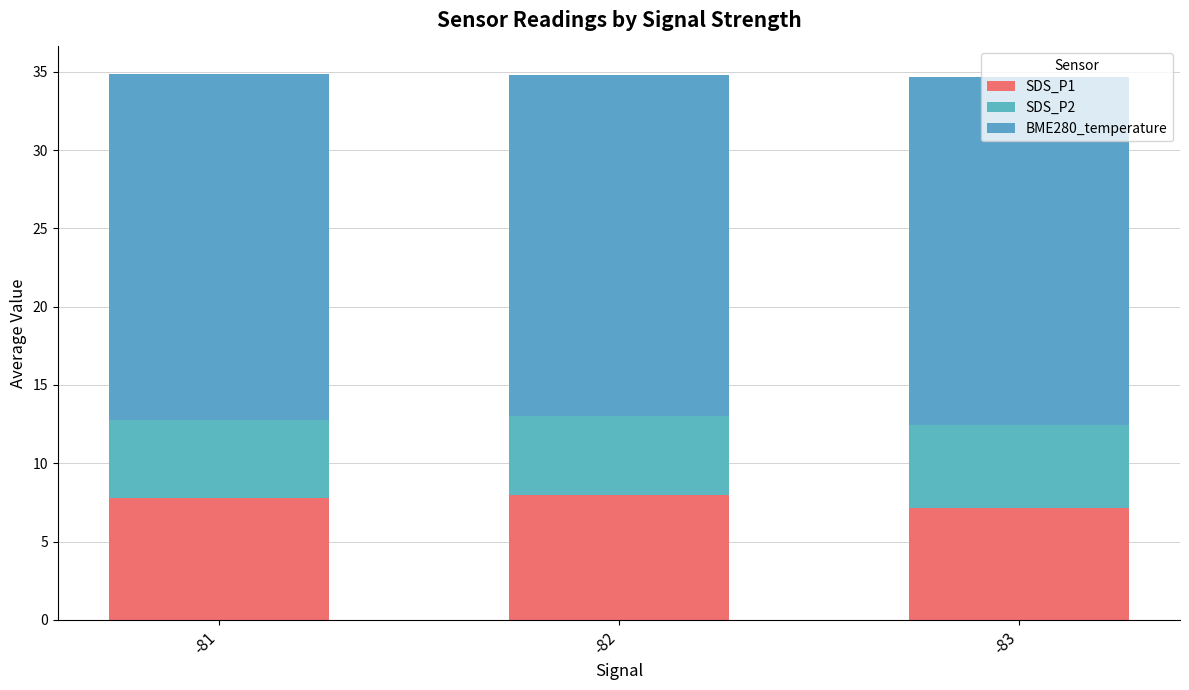

How many BME280_temperature values are between 21 and 22?

1